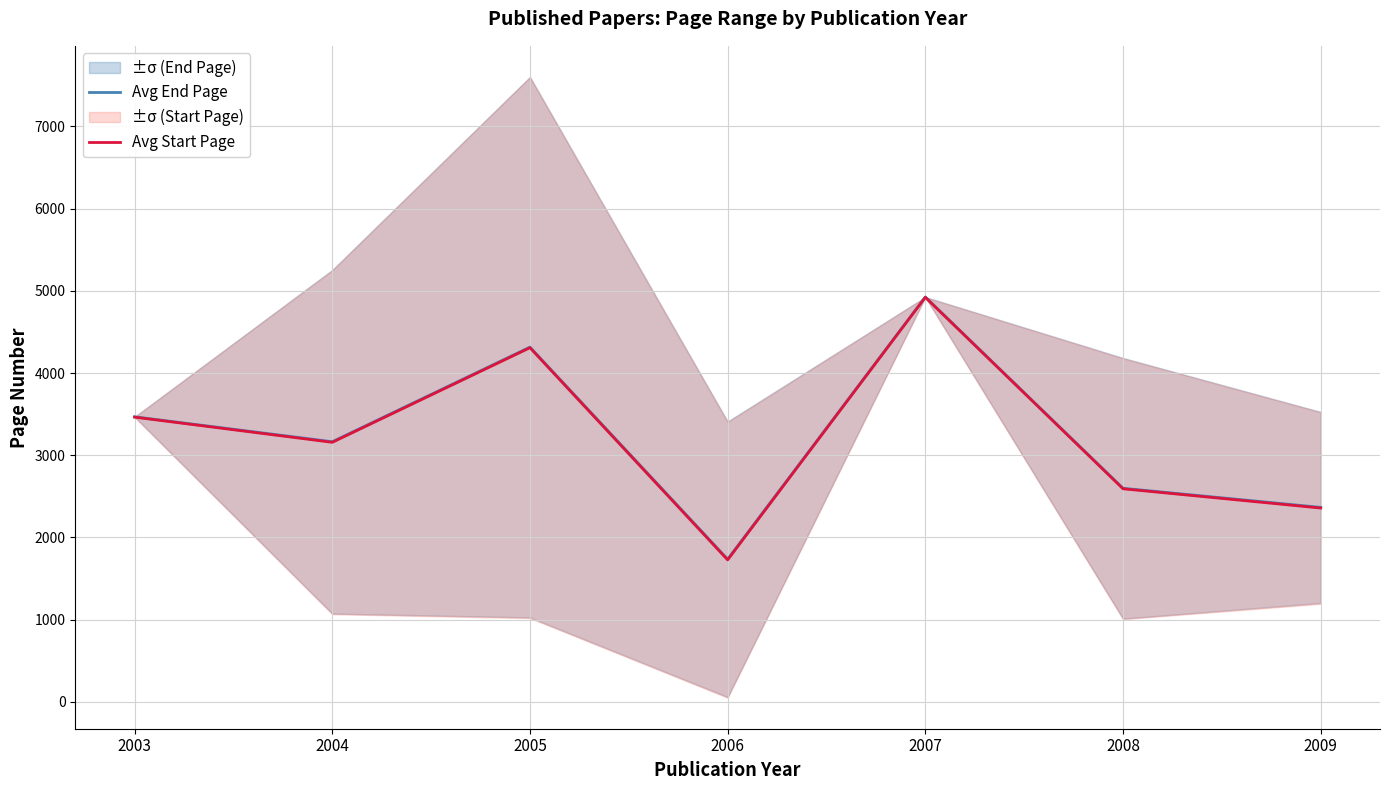

True or false: Avg End Page and Avg Start Page cross at least once.

False